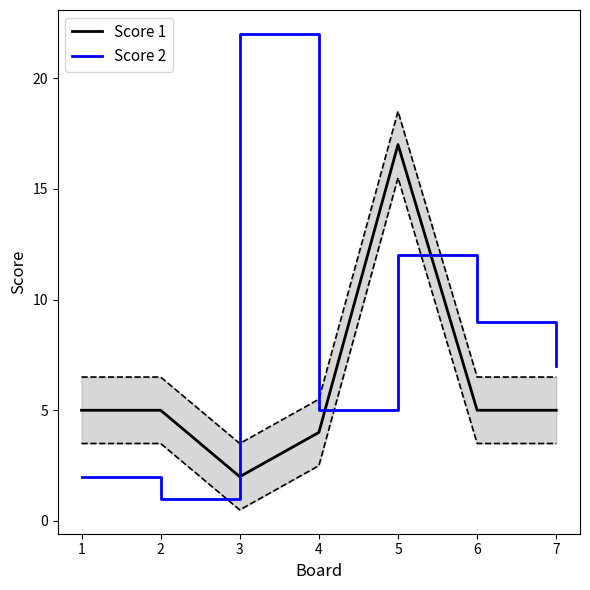

True or false: Score 2 and Score 1 intersect in this chart.

True